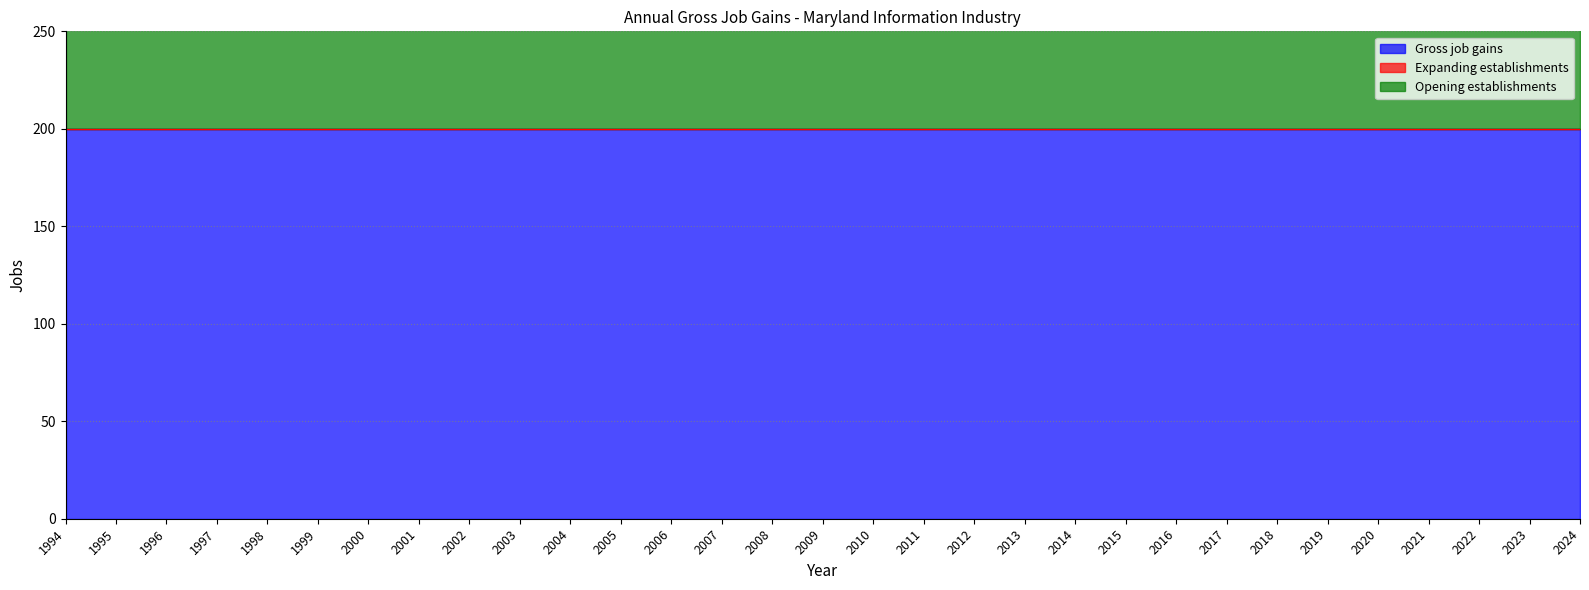

Rank the series at 2024 from lowest to highest value.

Expanding establishments, Gross job gains, Opening establishments